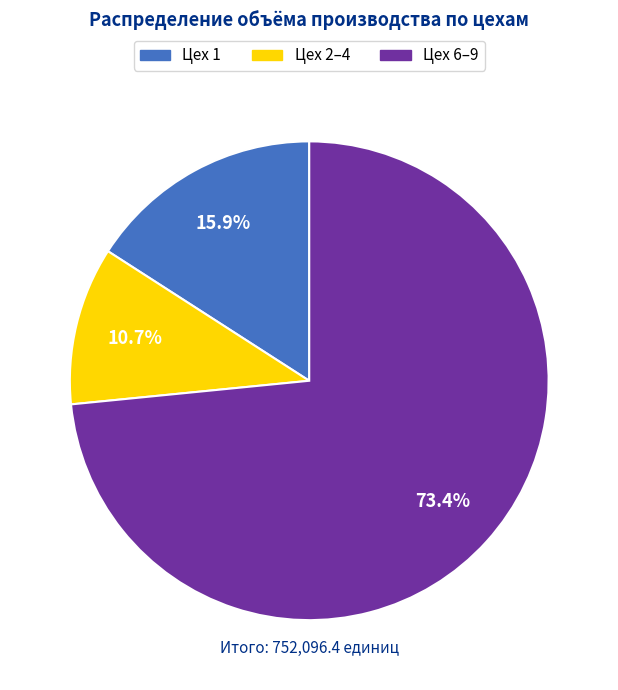

Does any single category account for the majority?

Yes